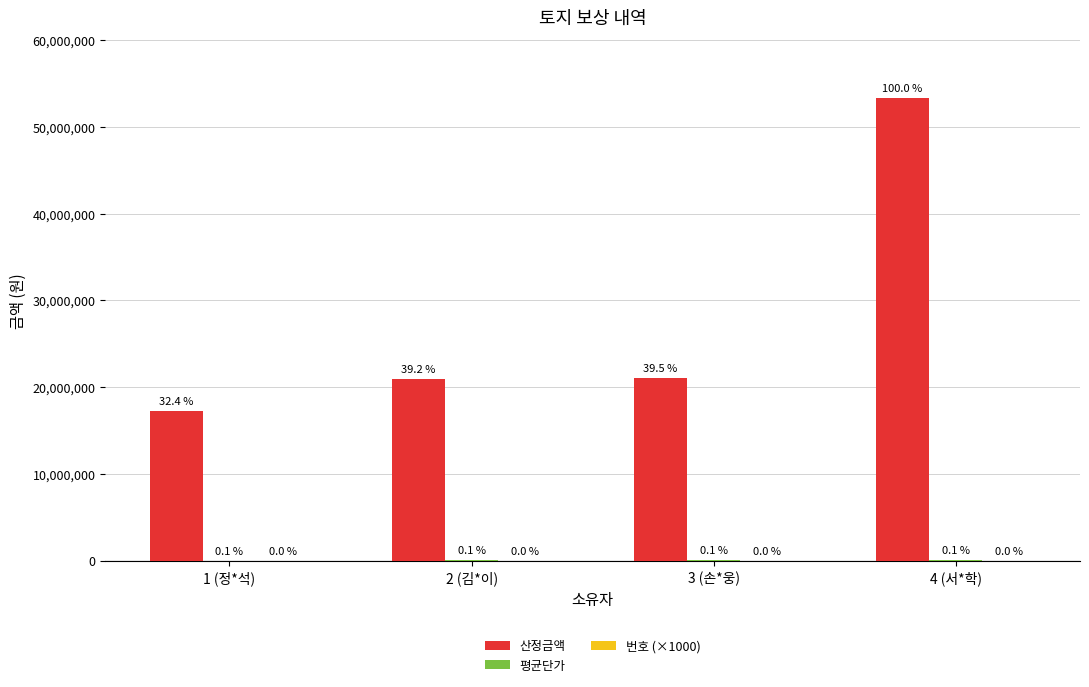

Are the bars grouped side by side (vs. stacked)?

Yes